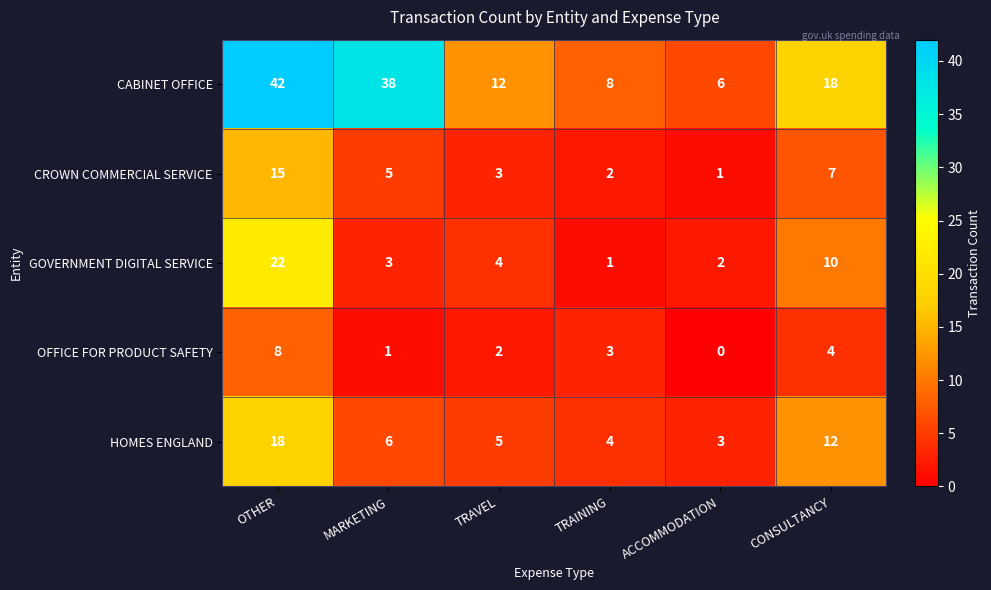

Which series has the widest spread of values?

CABINET OFFICE